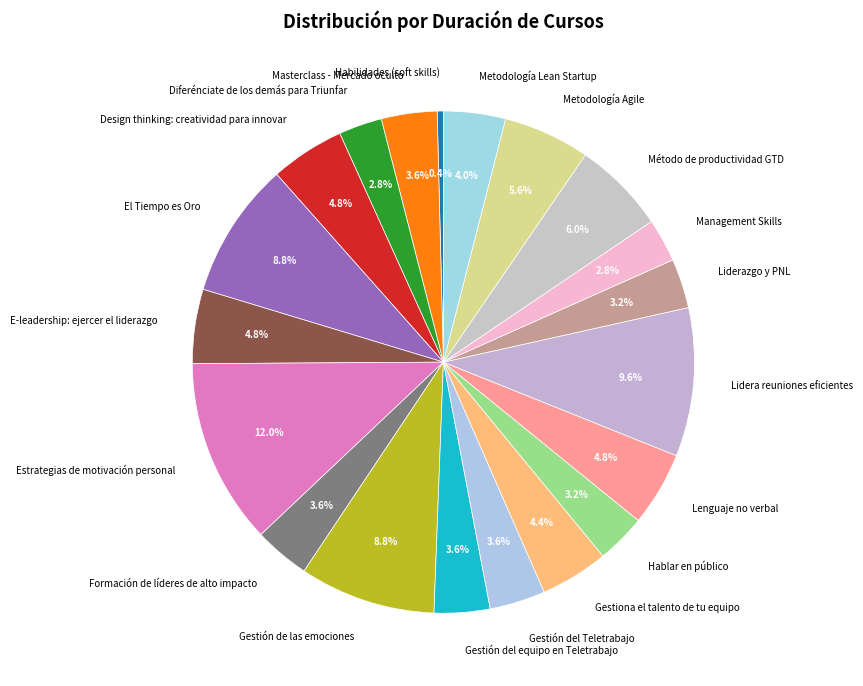

Which has a higher value, Estrategias de motivación personal or Gestión del Teletrabajo?

Estrategias de motivación personal